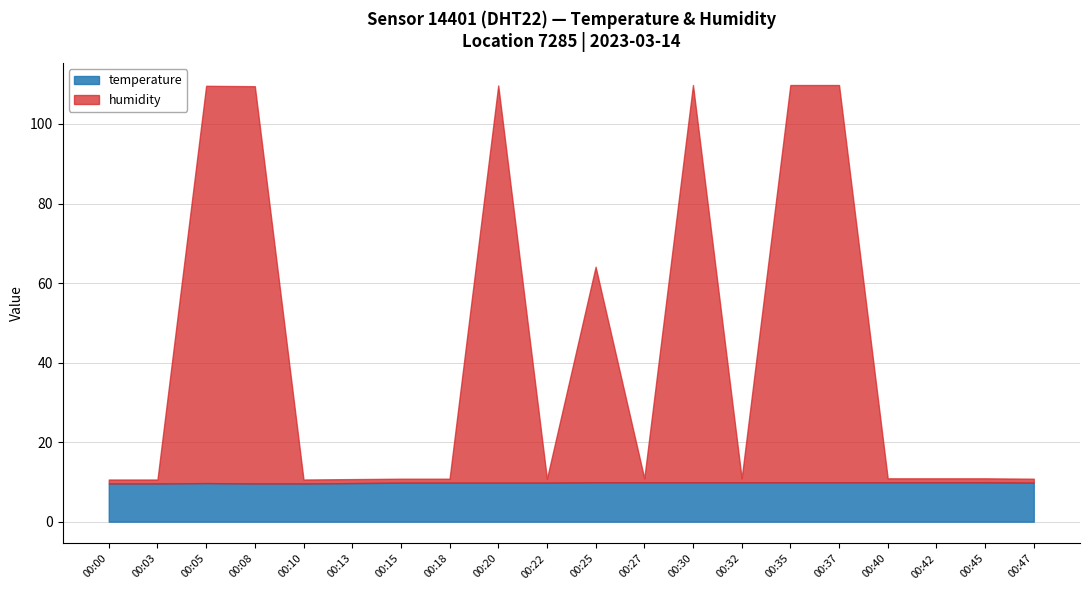

What is the total value across all series at 00:05?

109.6